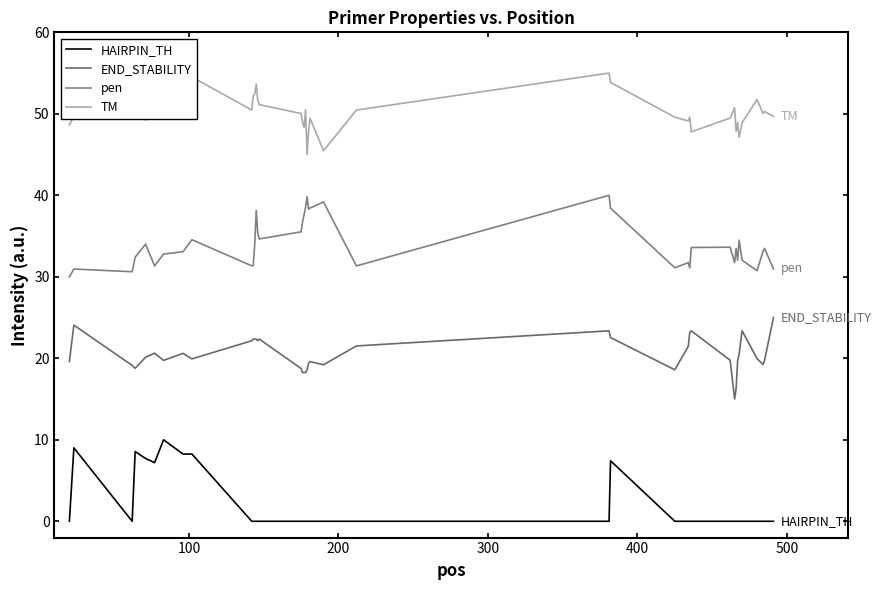

True or false: END_STABILITY and HAIRPIN_TH intersect in this chart.

False